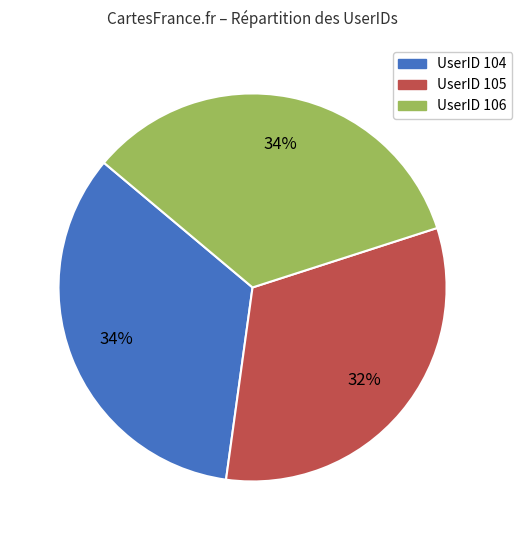

To the nearest percent, what is the average slice percentage?

33%